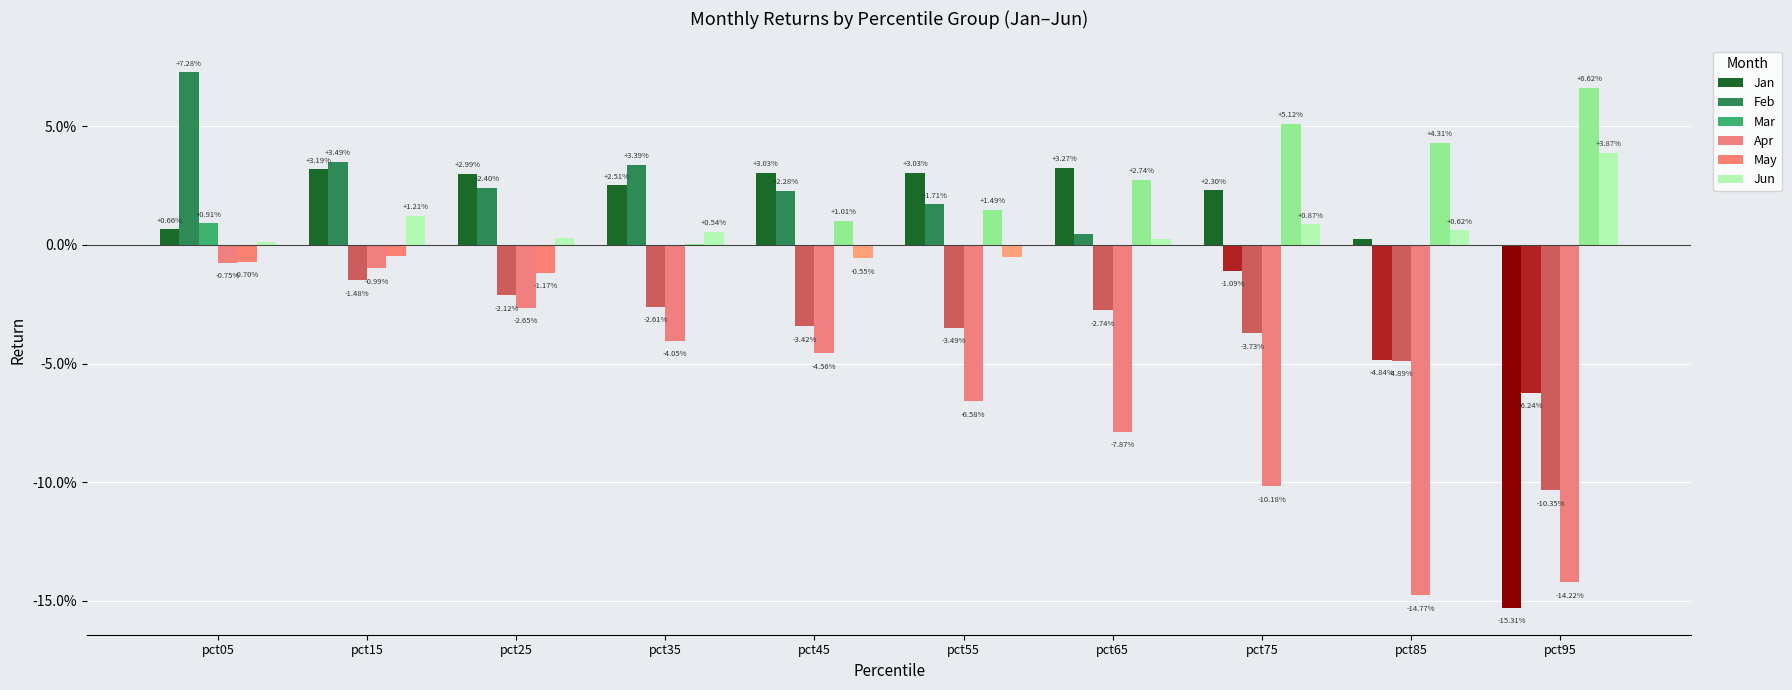

At which category is the sum across all series the highest?

pct05